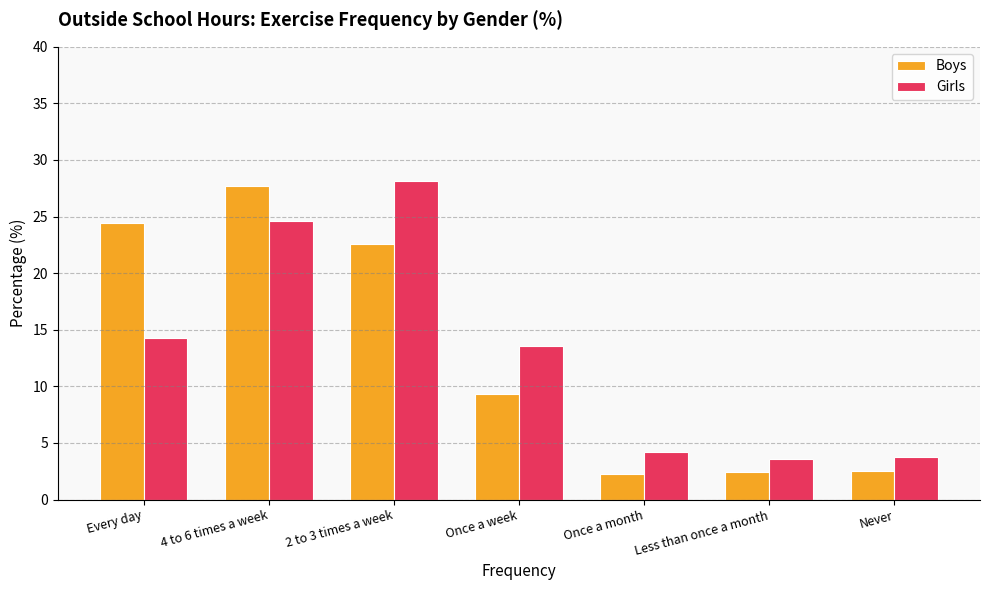

What is the total value across all series at Once a month?

6.5